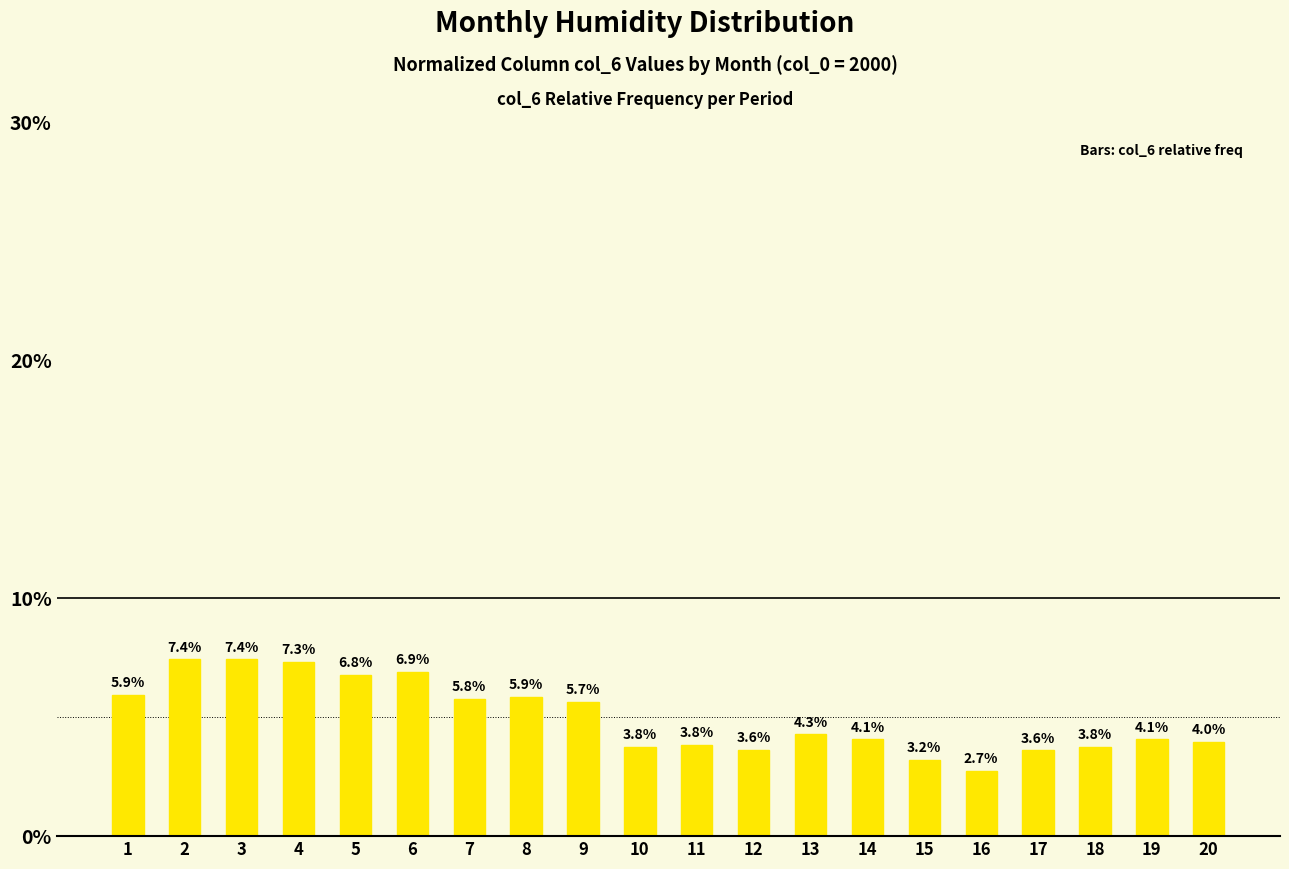

Are the bars horizontal?

No